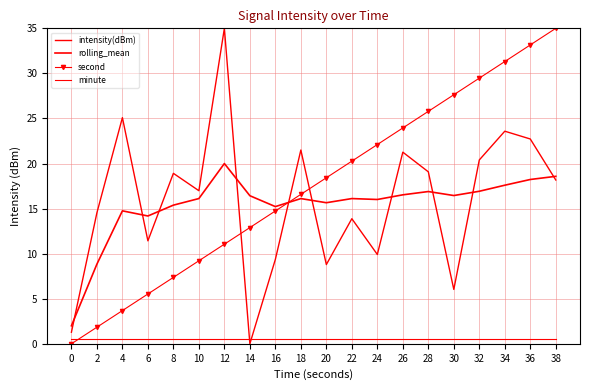

What is the value of the minute point at the 15th from the left?

0.5